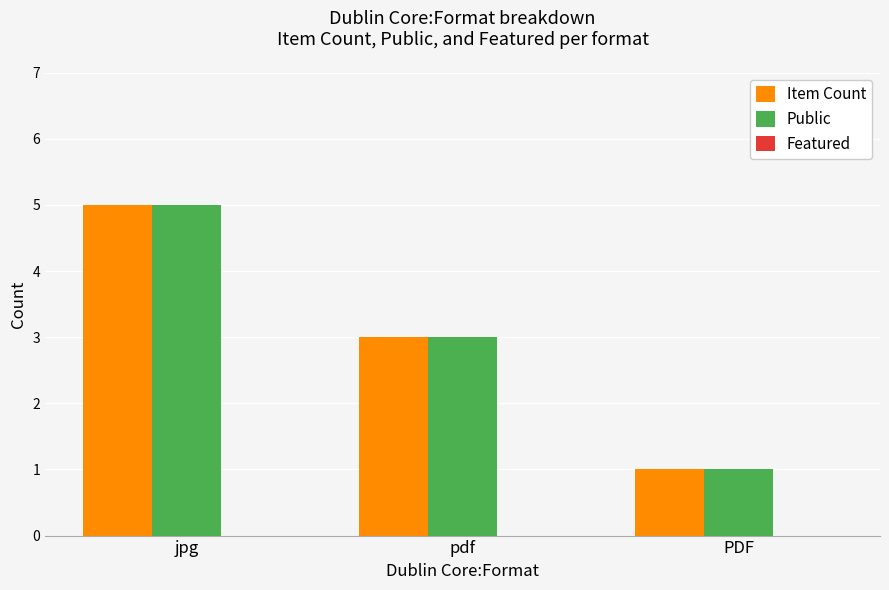

At which category is the sum across all series the highest?

jpg